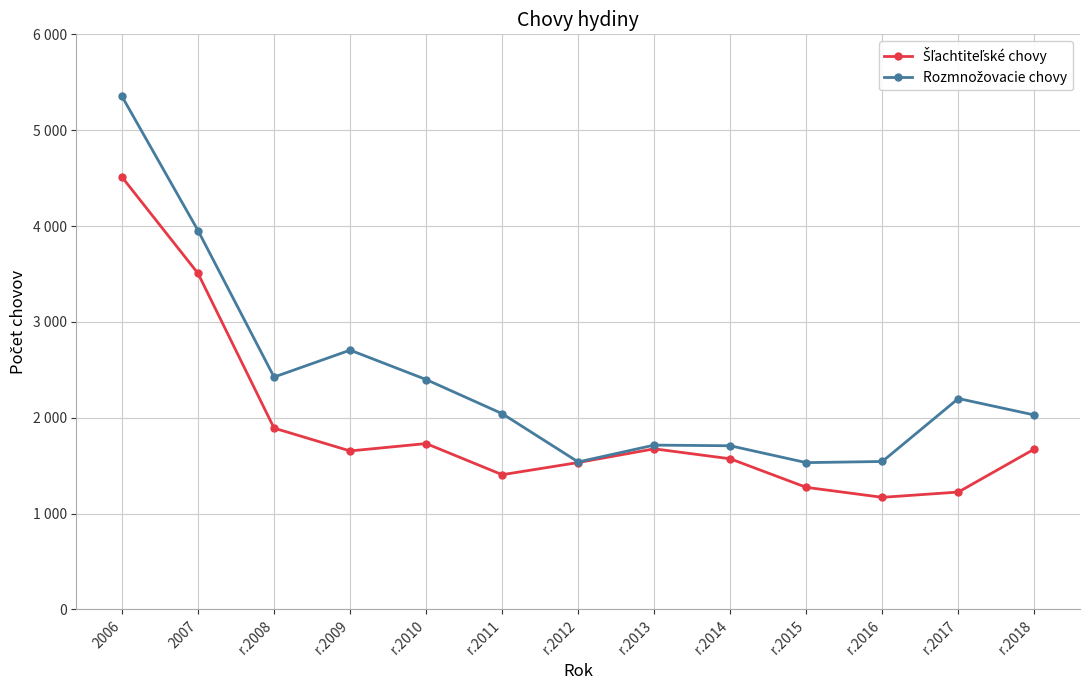

What is the sum of the Šľachtiteľské chovy values at r.2018 and 2006?

6183